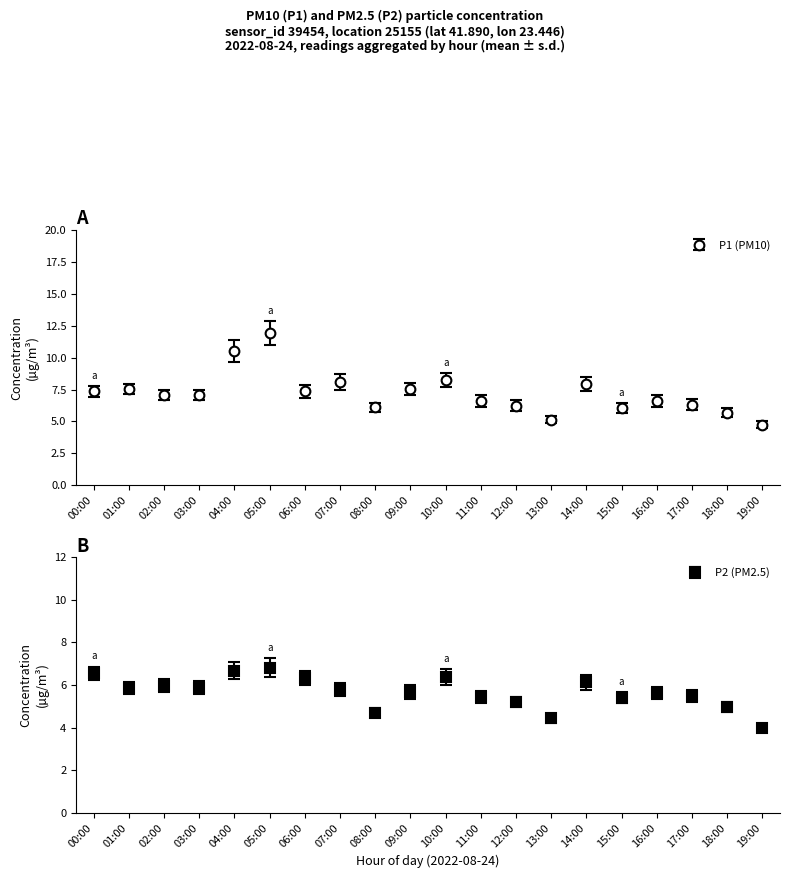

What is the label of the 18th point from the left?

17:00